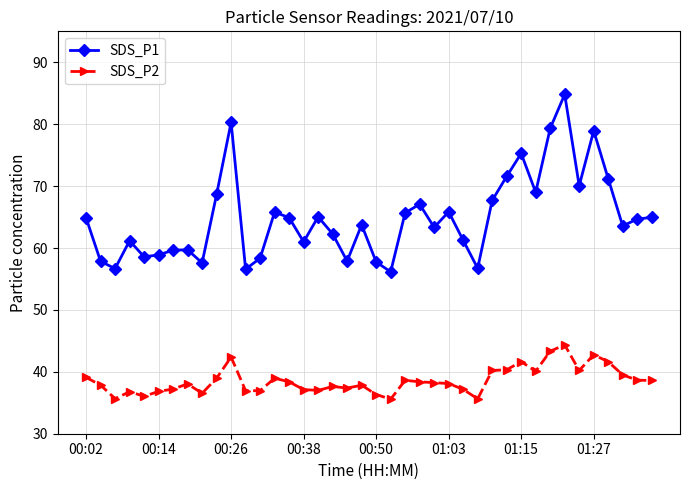

What is the value of the SDS_P1 point at the 11th from the left?

80.3